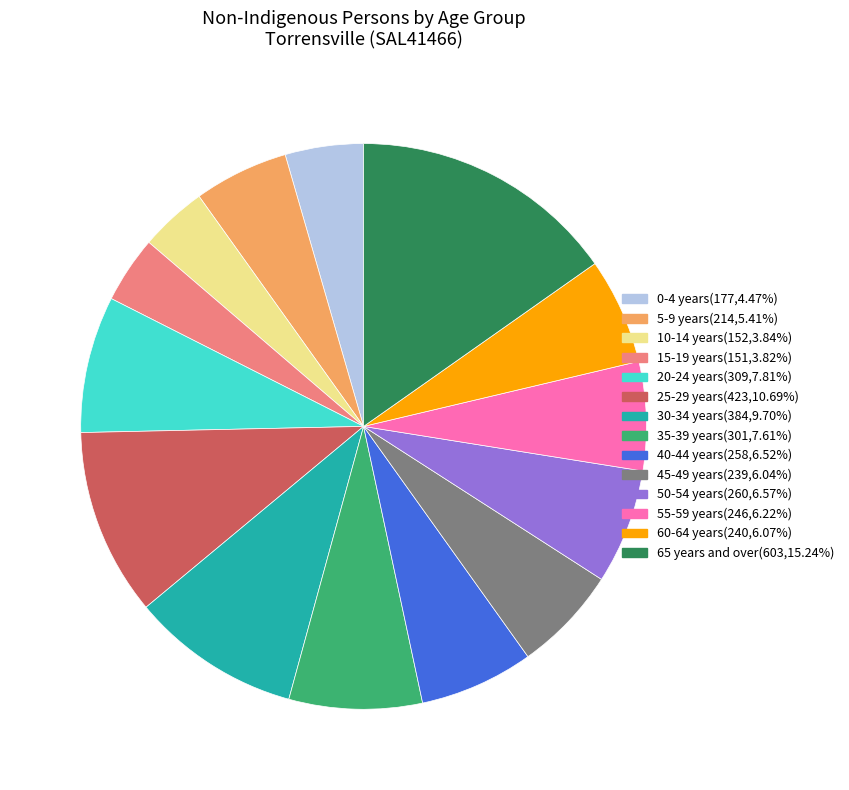

Does 5-9 years represent more than half of the total?

No